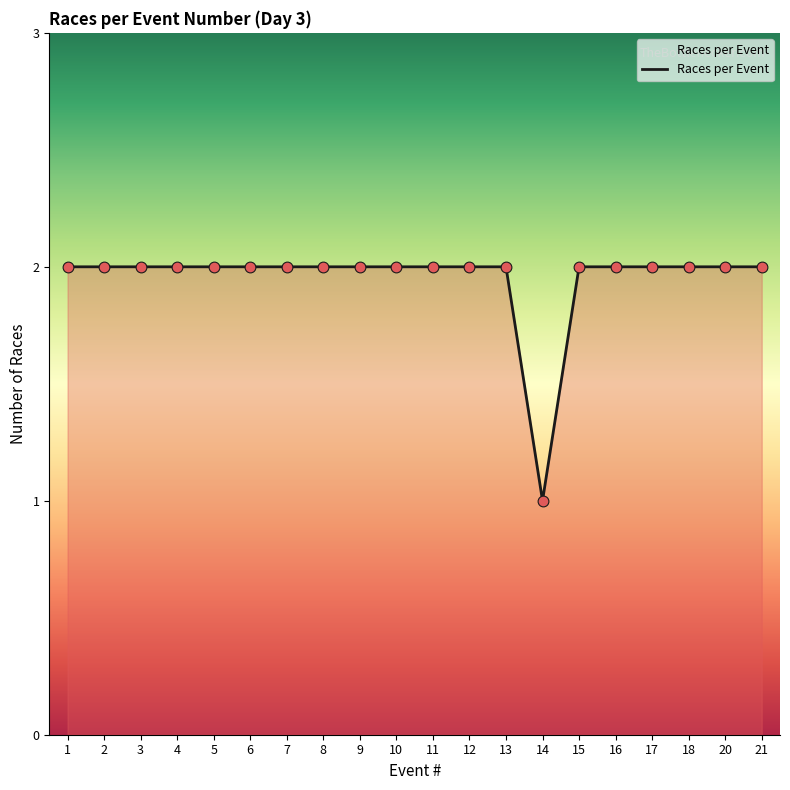

What is the ratio of the value at 4 to the value at 17?

1.0